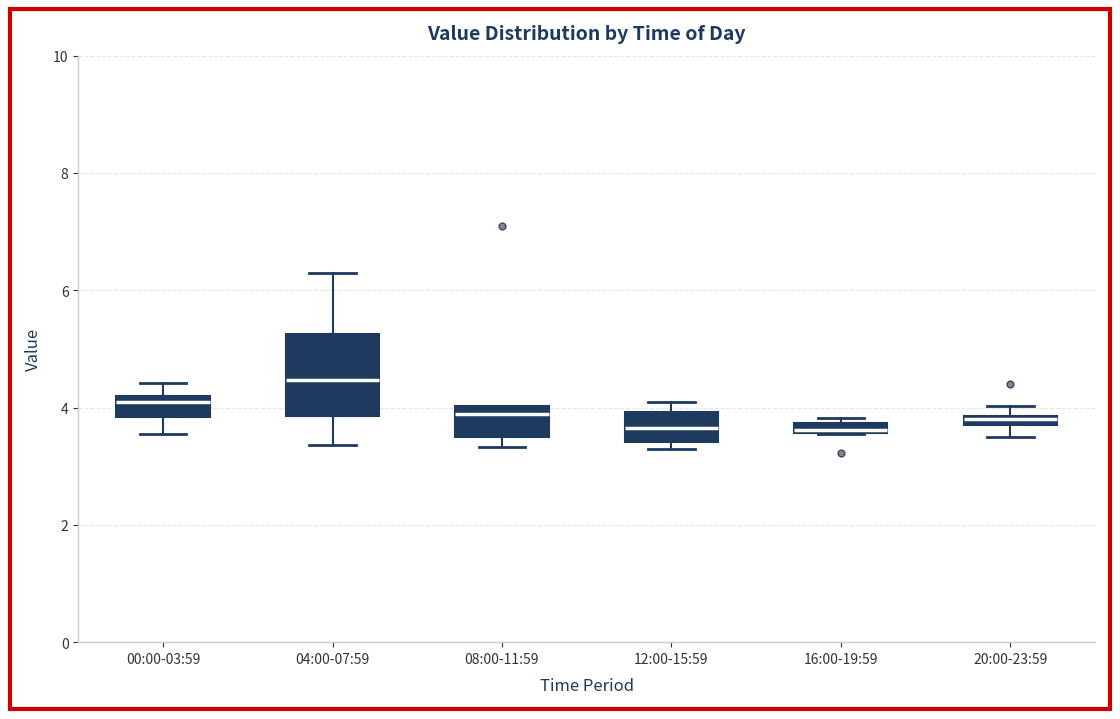

Which box is the tallest, from its lower edge to its upper edge?

04:00-07:59